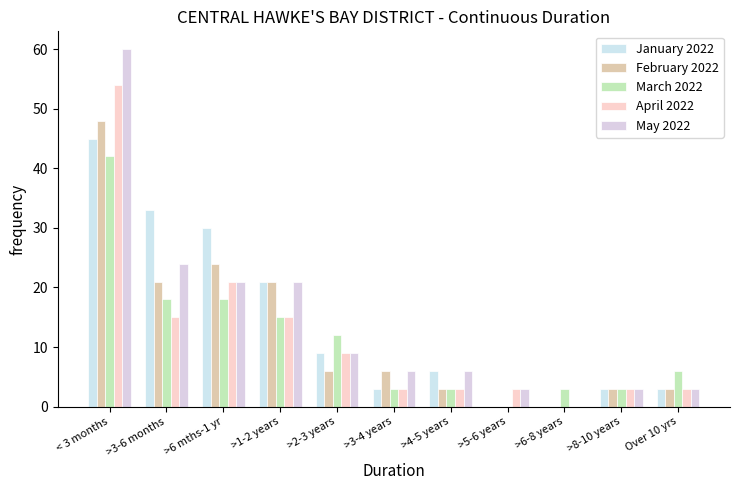

Is the value of March 2022 at >2-3 years greater than the value of January 2022 at >3-4 years?

Yes